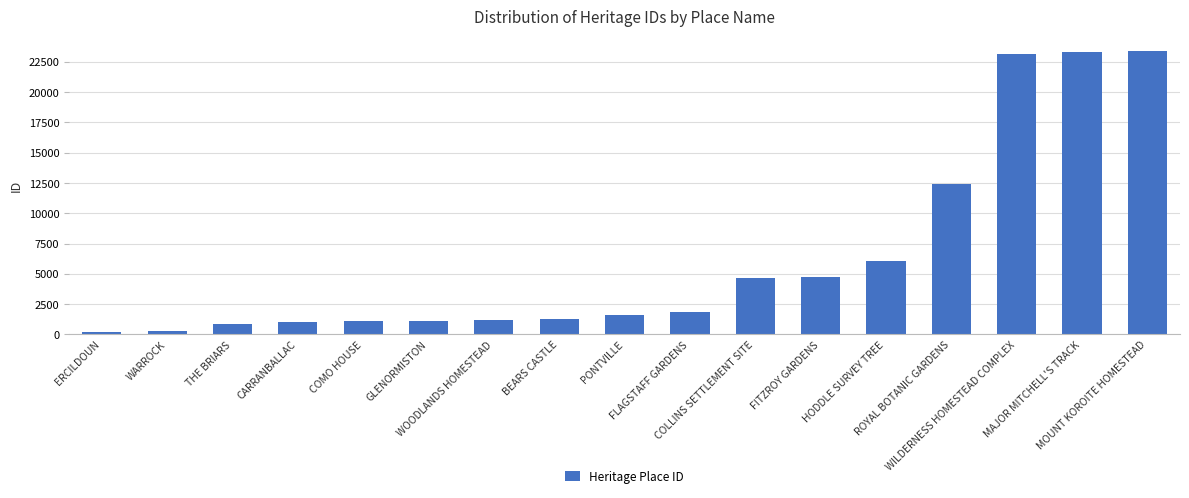

Does the chart contain stacked bars?

No